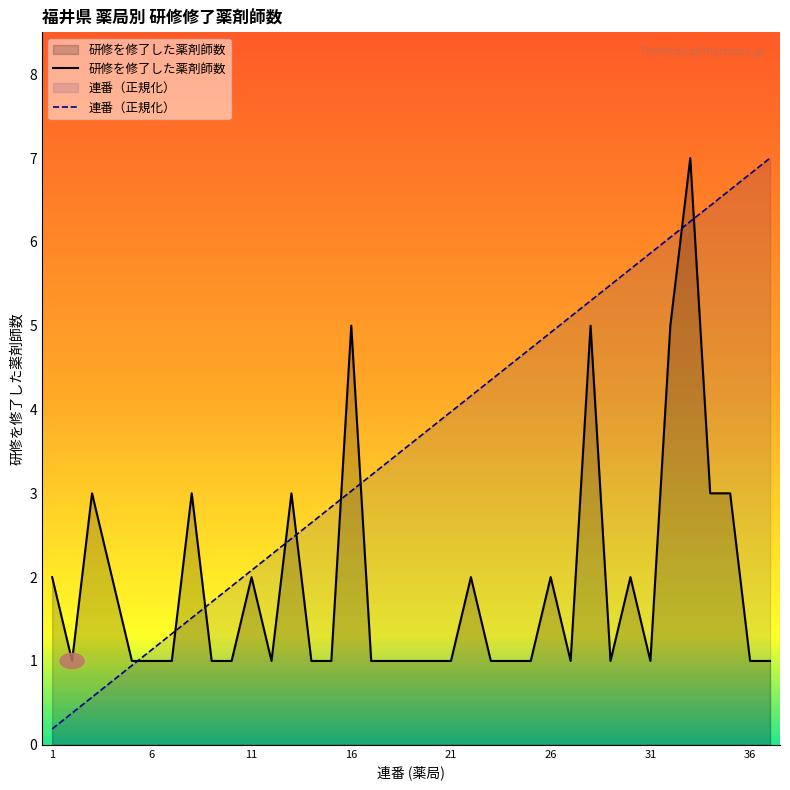

Is the value of 連番（正規化） at 36 greater than the value of 研修を修了した薬剤師数 at 21?

Yes